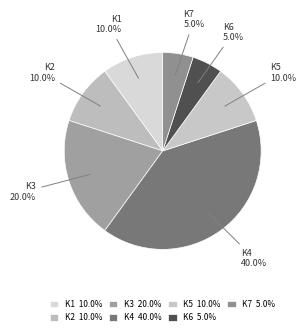

What portion of the pie excludes K7?

95.0%